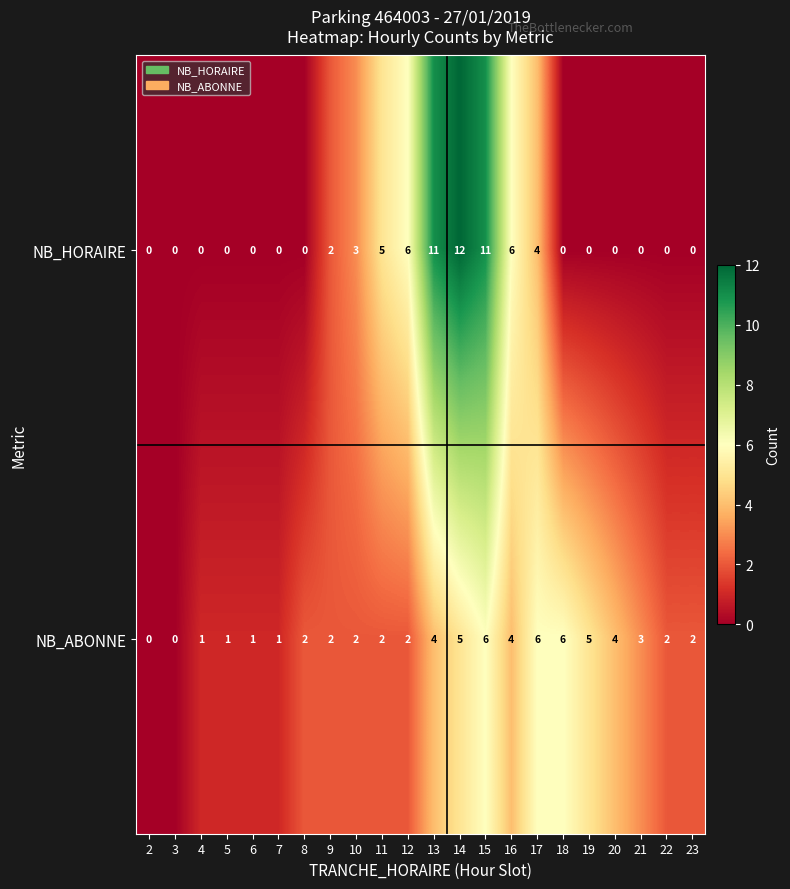

Which series has the widest spread of values?

NB_HORAIRE